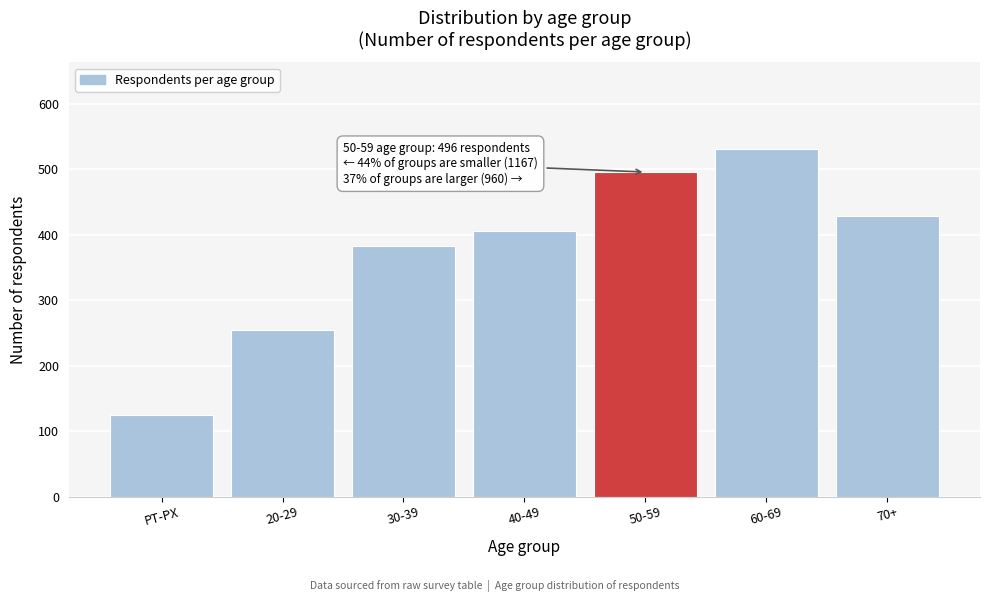

Reading left to right, what are all the values shown in this chart?

PT-PX=124	20-29=254	30-39=383	40-49=406	50-59=496	60-69=531	70+=429